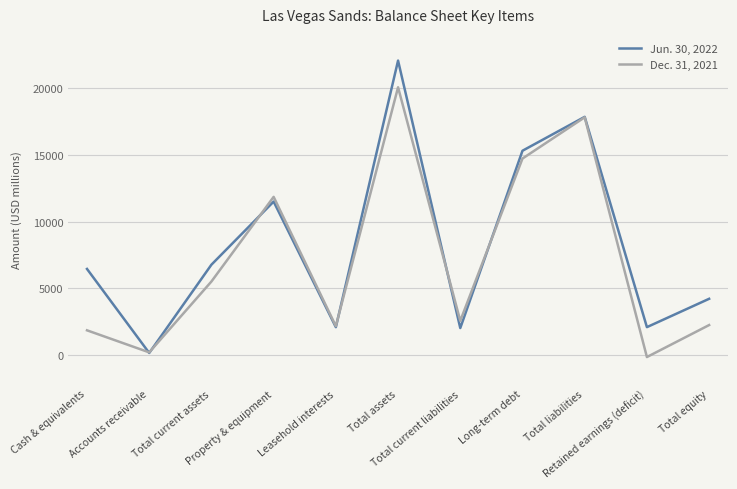

Where is the first local minimum for Jun. 30, 2022?

Accounts receivable